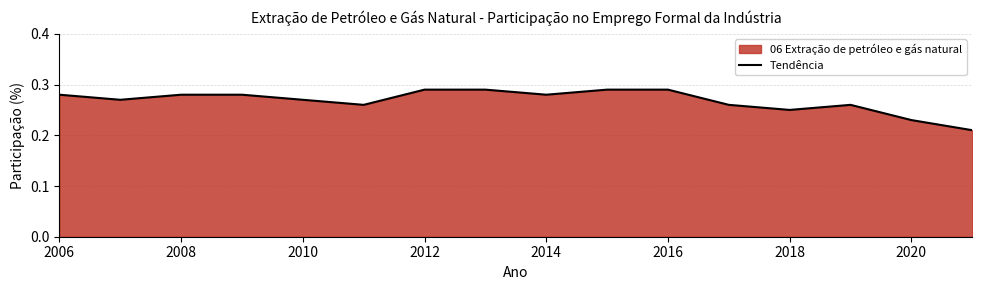

Between 2018 and 2010, which is larger?

2010